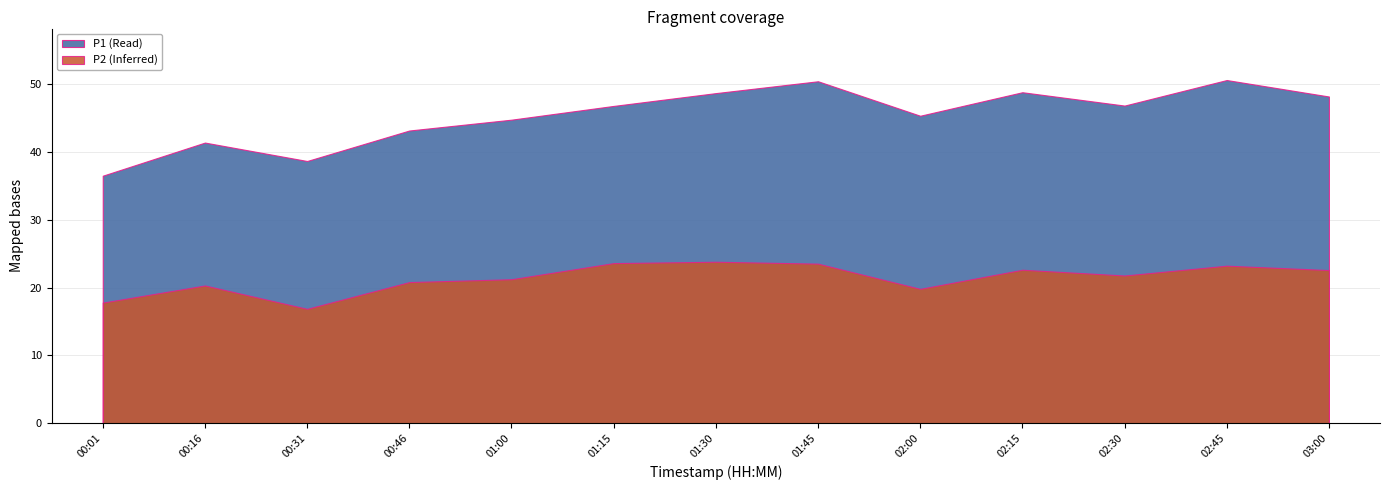

At which category does P1 reach its first local peak?

00:16